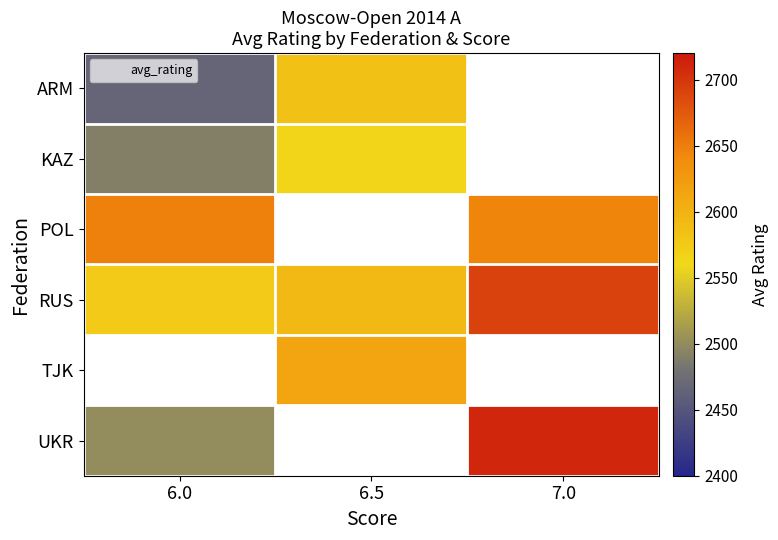

Is it true that ARM equals 546.1 at 6.0?

False